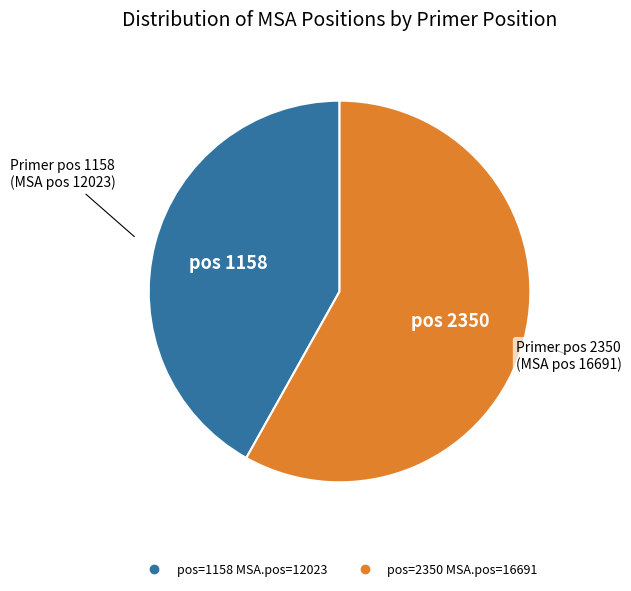

Does any single category account for the majority?

Yes